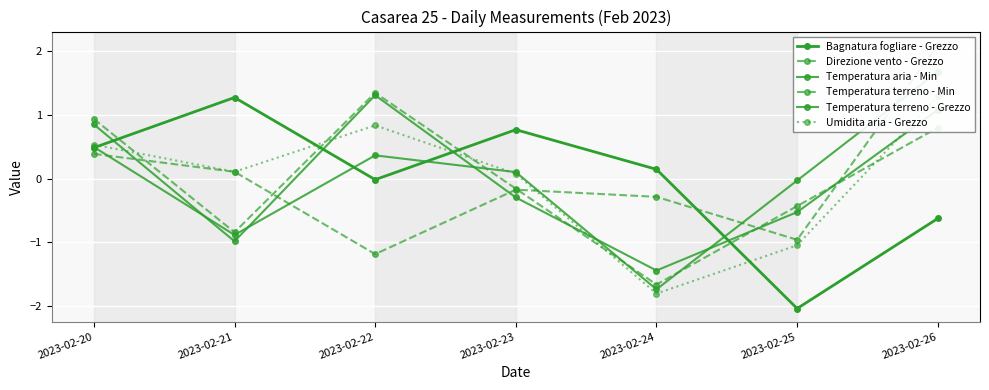

At which category does the chart reach its peak across all series?

2023-02-26